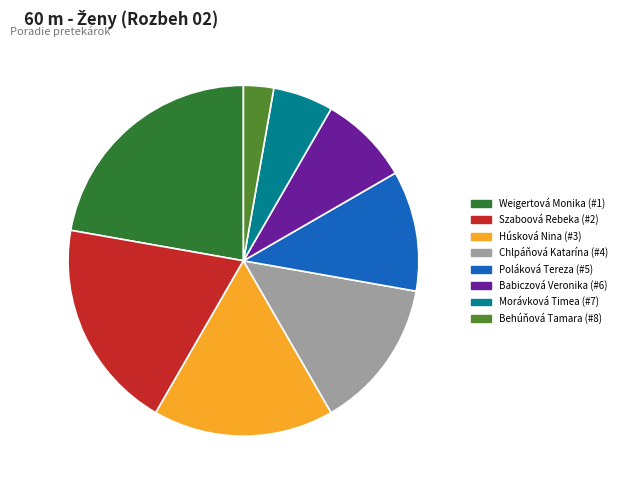

Is there any slice that represents more than half of the pie?

No